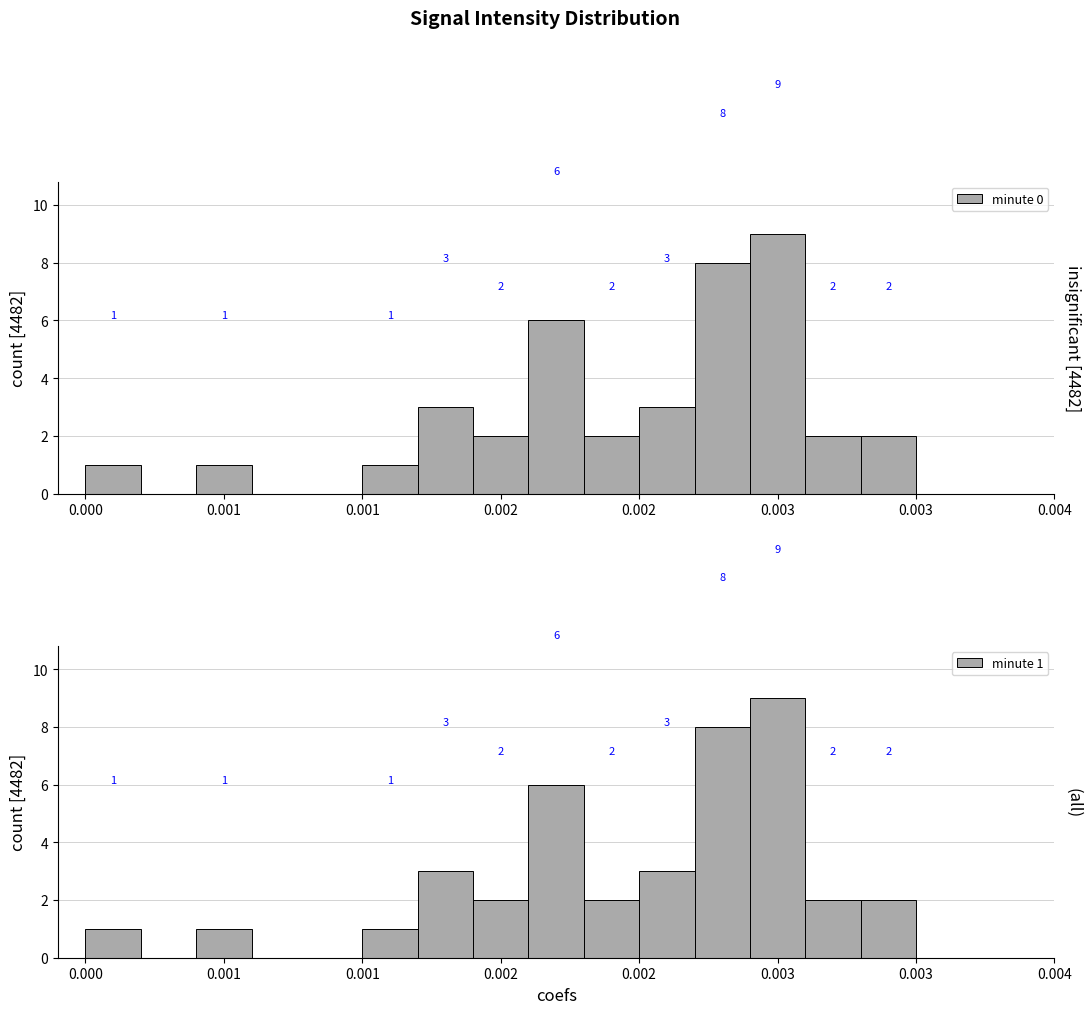

The value of minute 1 at 0.001 is 1. True or false?

True